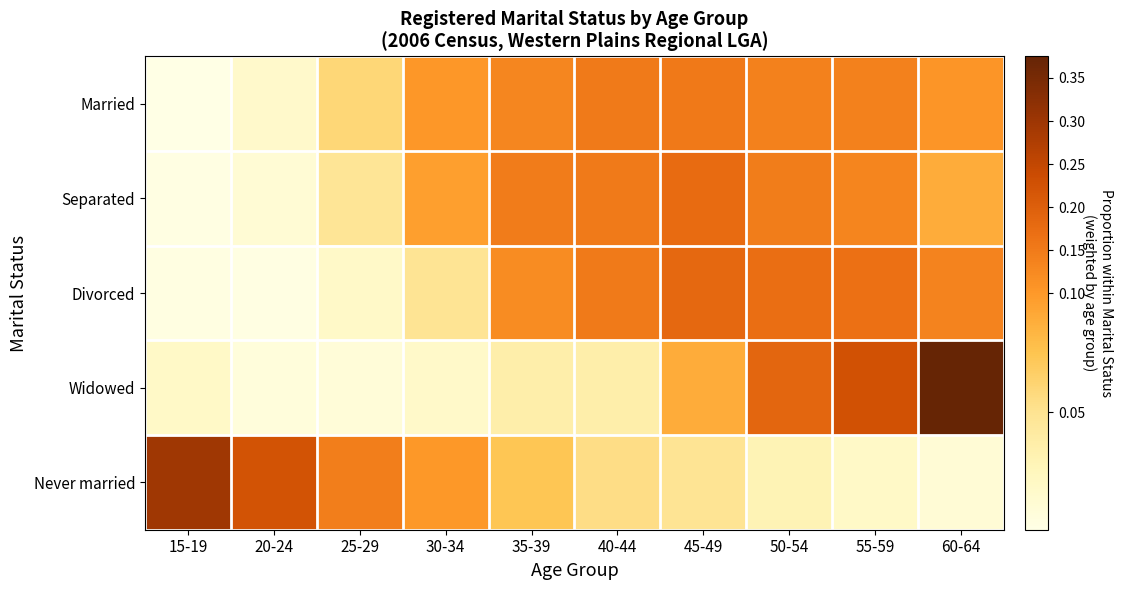

What is the spread (max minus min) of values at 35-39?

0.1